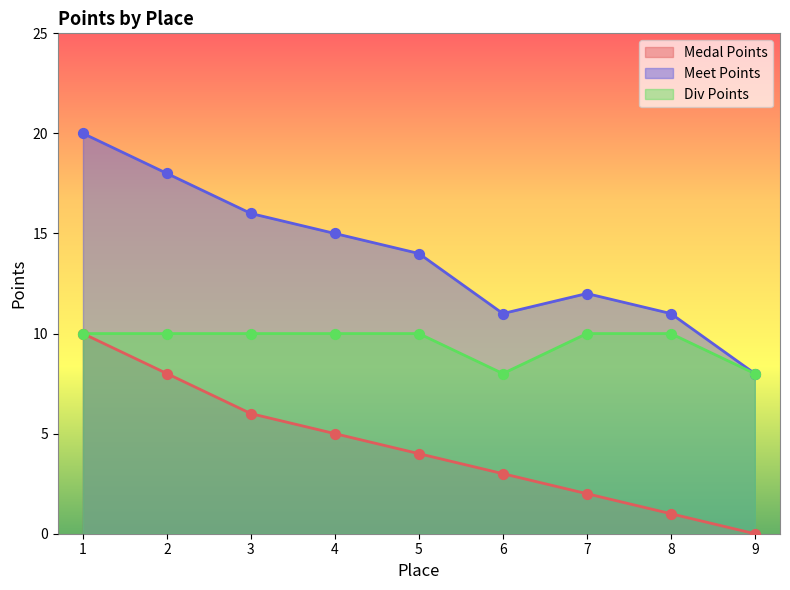

Which series contains the lowest Y value?

Medal Points